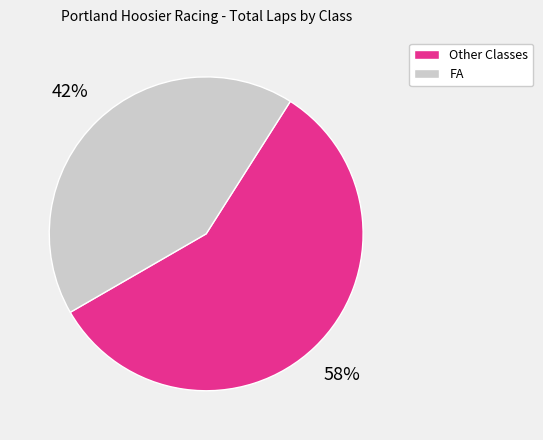

Is there any slice that represents more than half of the pie?

Yes